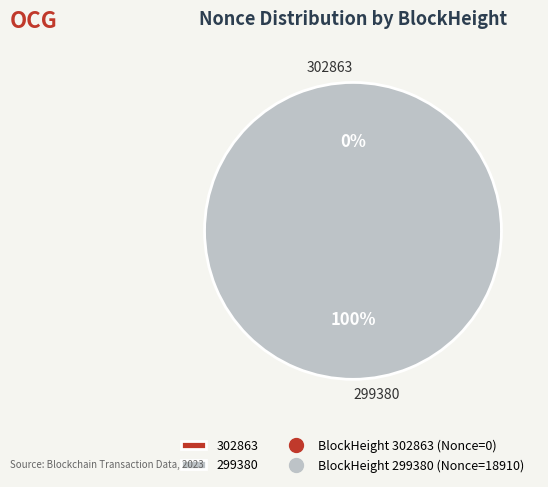

To the nearest percent, what portion does 299380 represent?

100%